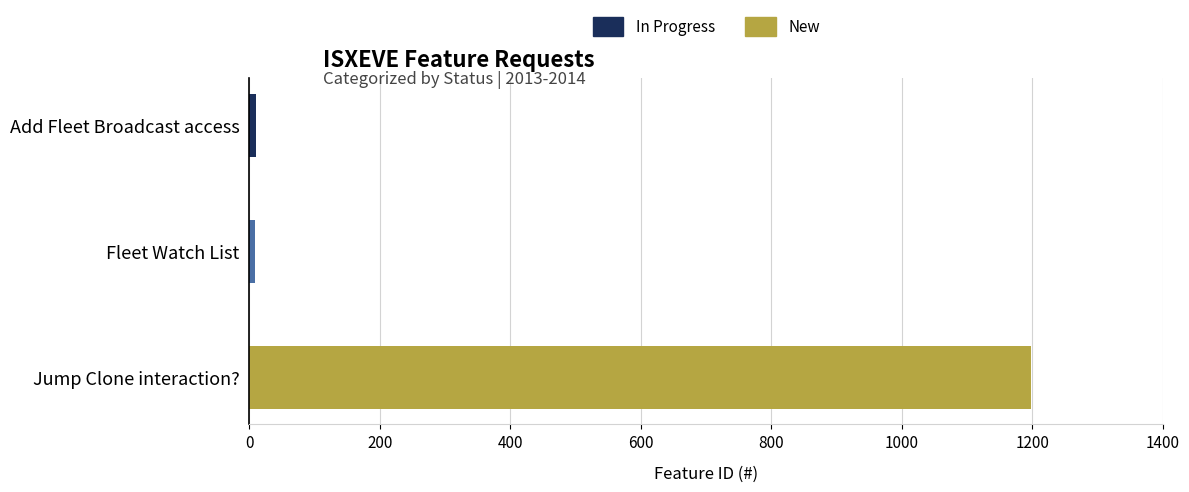

Which has a higher value, Fleet Watch List or Jump Clone interaction??

Jump Clone interaction?